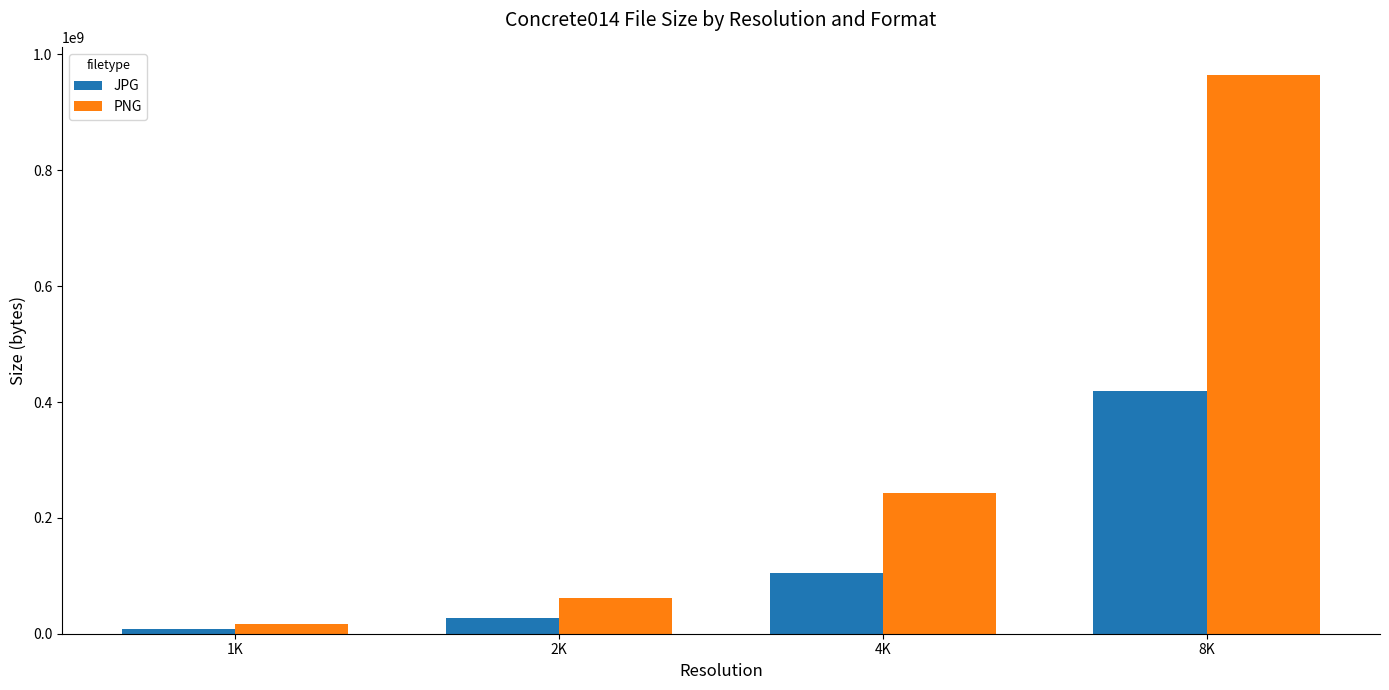

What is the minimum value shown in the chart?

7459893